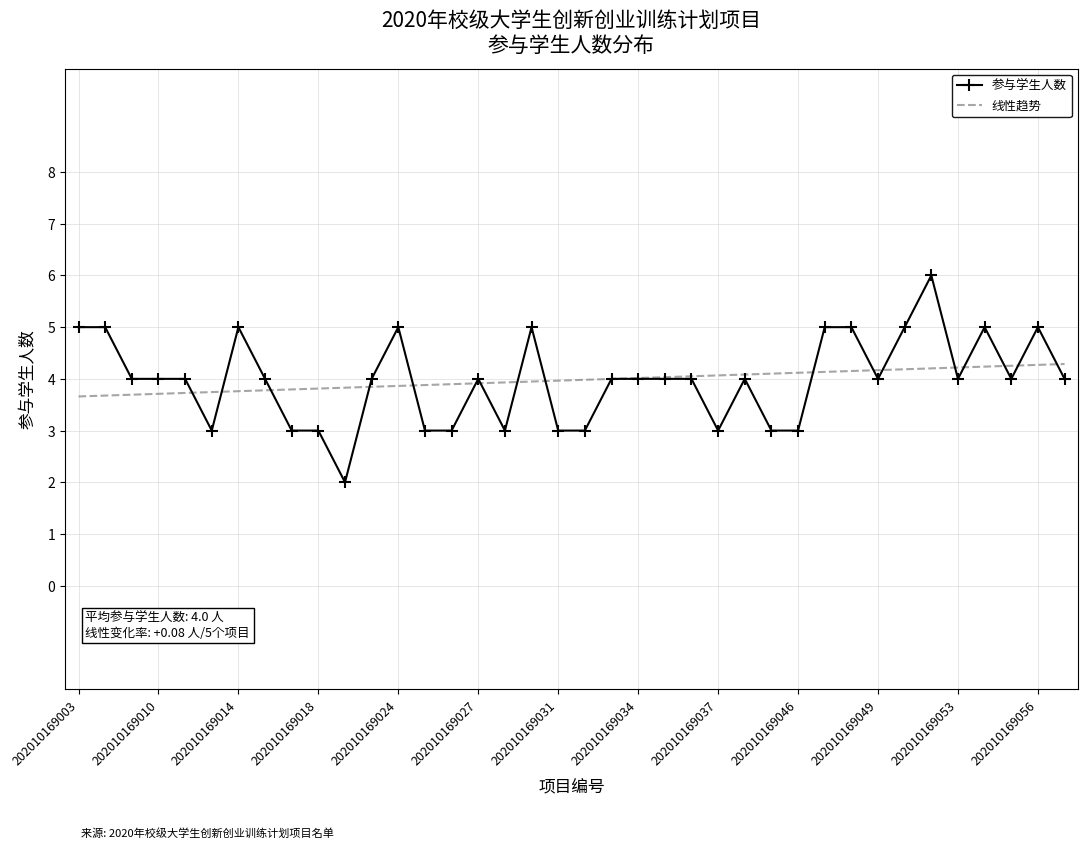

What is the greatest value displayed?

6.0